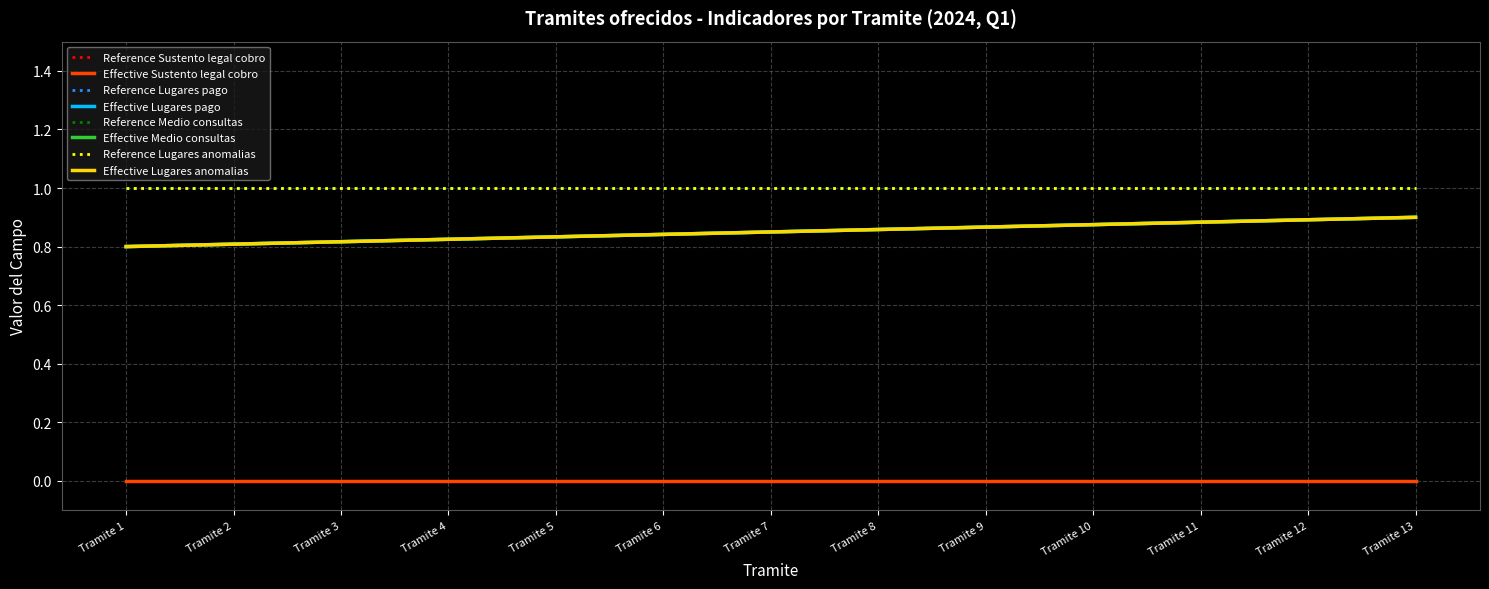

Which series has the largest range (max minus min)?

Sustento legal cobro